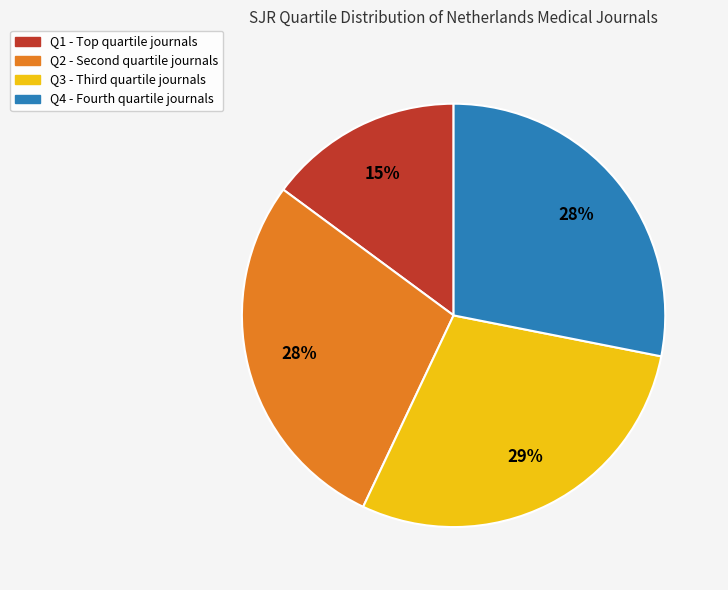

Is it true that Q4 is 40% of the pie?

False